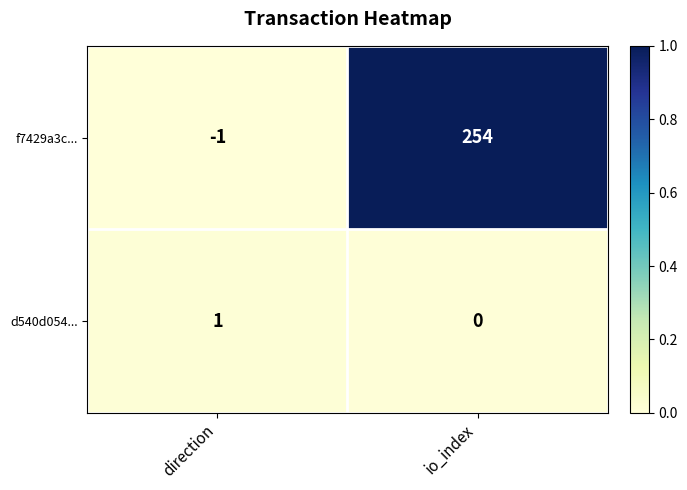

Reading right to left, transcribe all the data shown in this chart.

f7429a3c...: 254	-1
d540d054...: 0	1